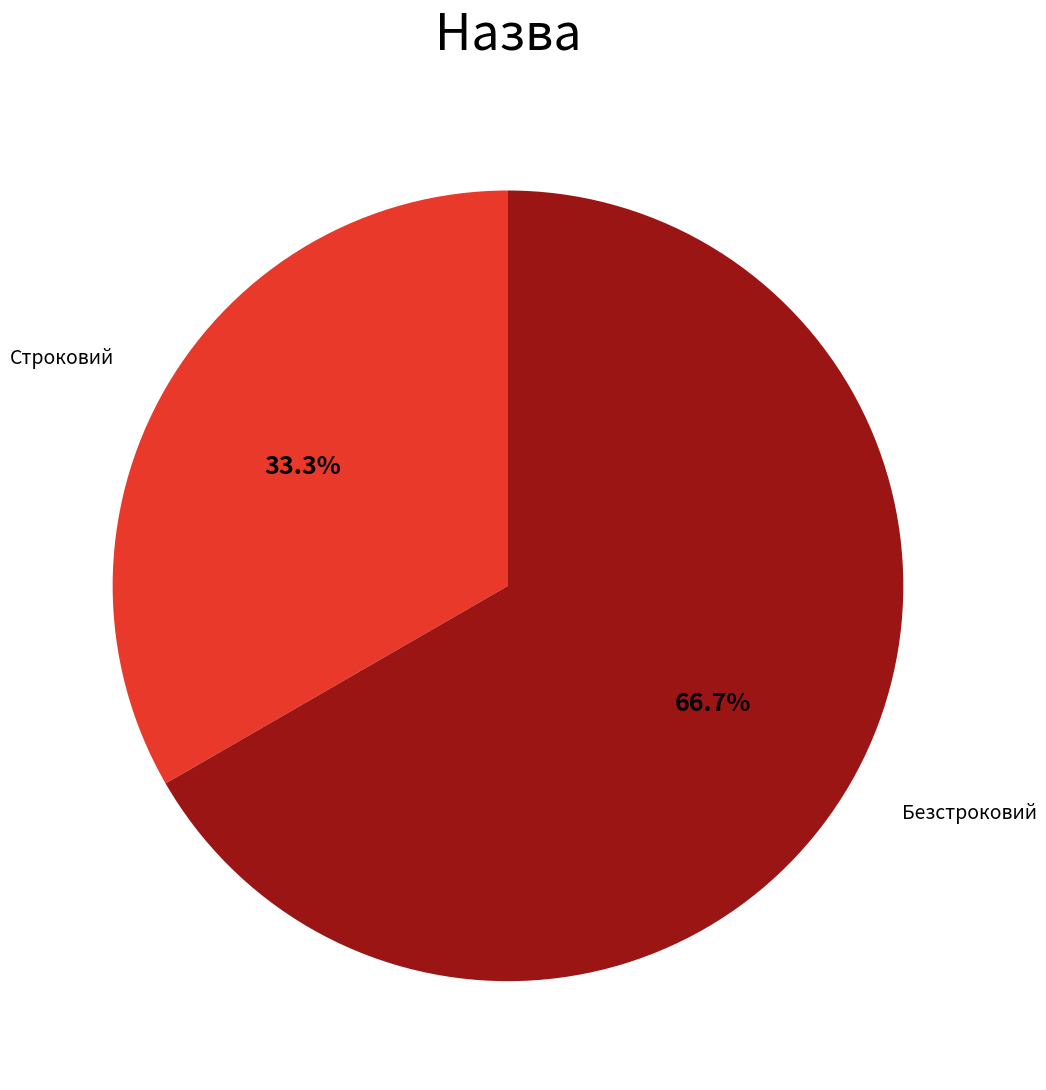

Is there a majority slice in this chart?

Yes